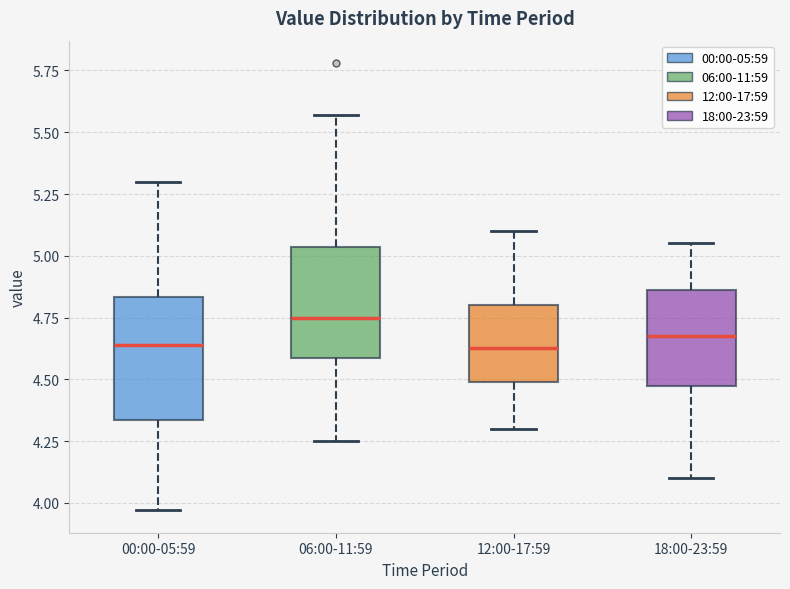

Which box's median line is the highest?

06:00-11:59